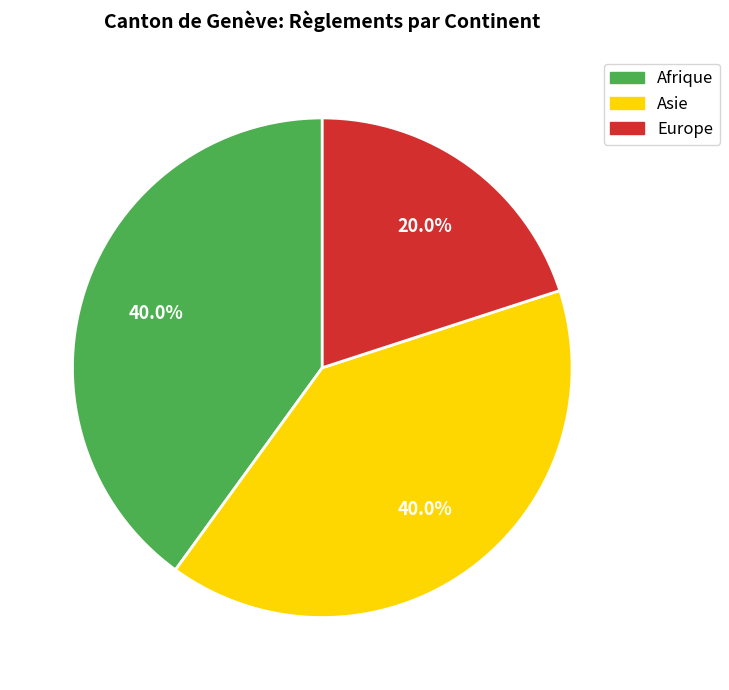

True or false: Afrique accounts for 25% of the total.

False